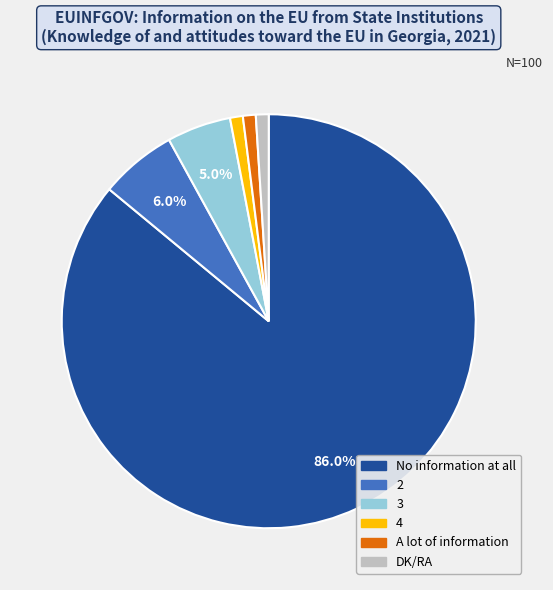

Combined, do 4 and DK/RA account for over 50%?

No